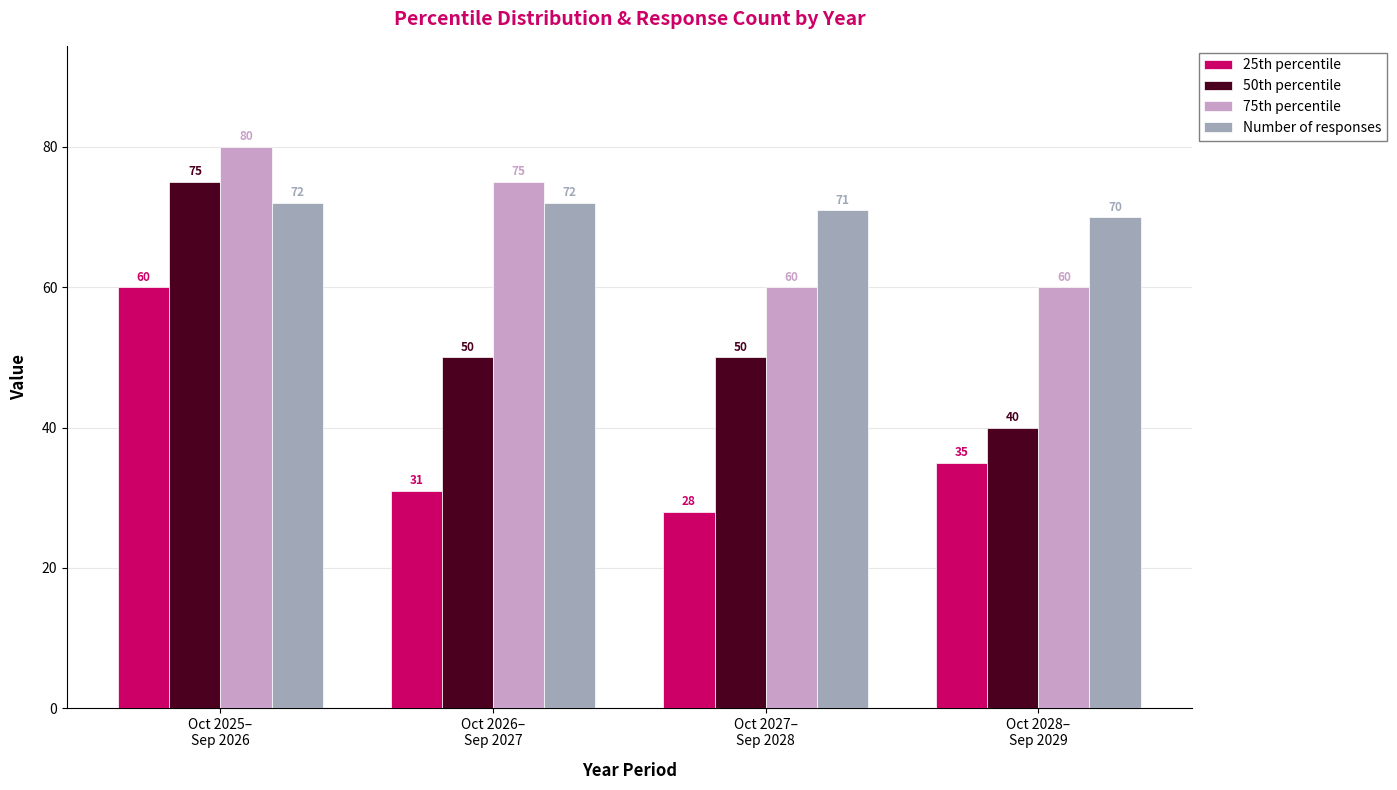

At how many categories does at least one series exceed 69?

4